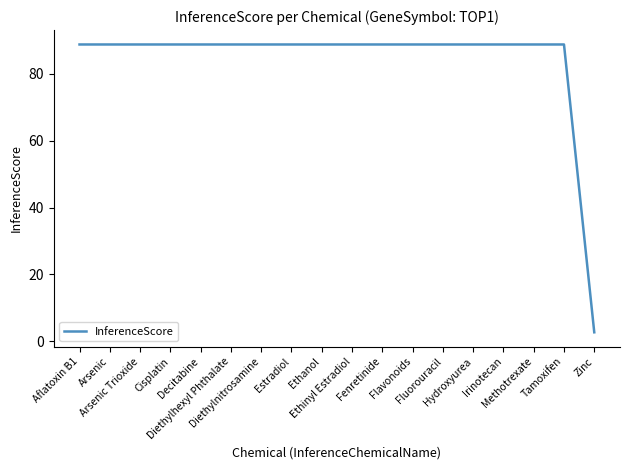

Approximately how many times larger is the value at Arsenic compared to Fluorouracil?

1.0